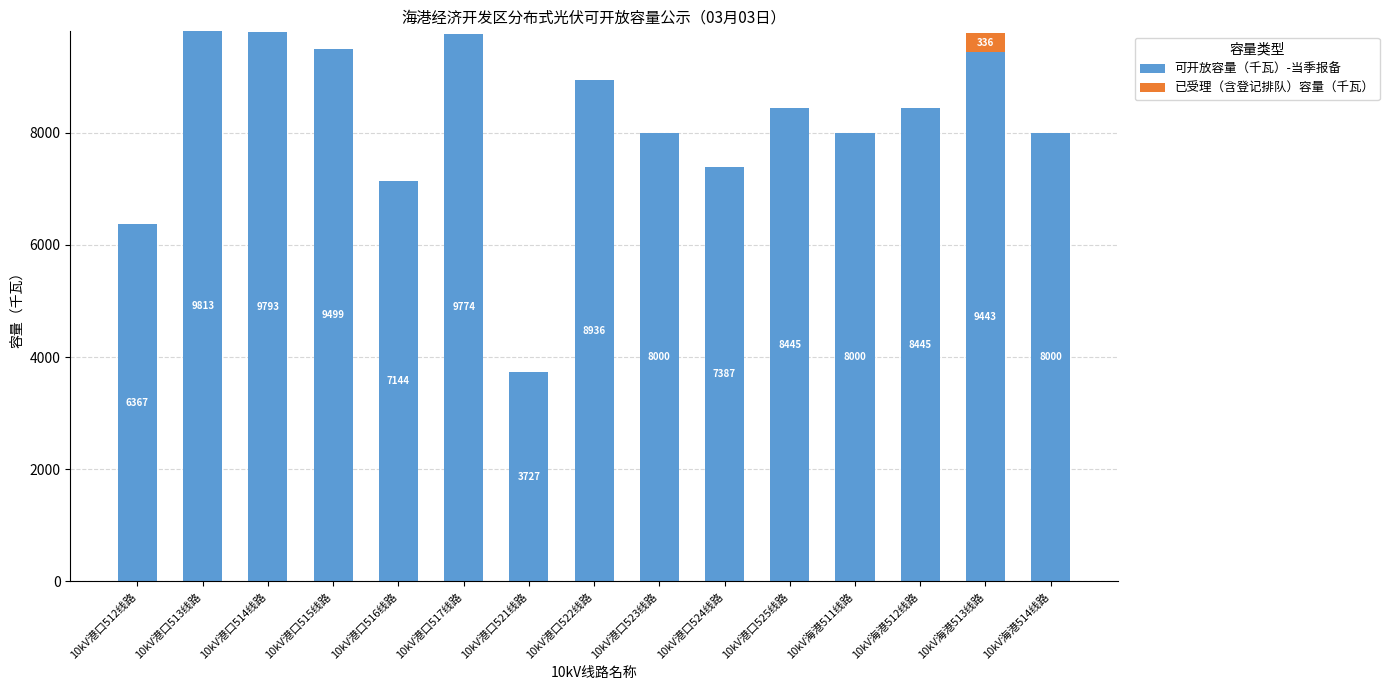

What is the total value across all series at 10kV海港514线路?

8000